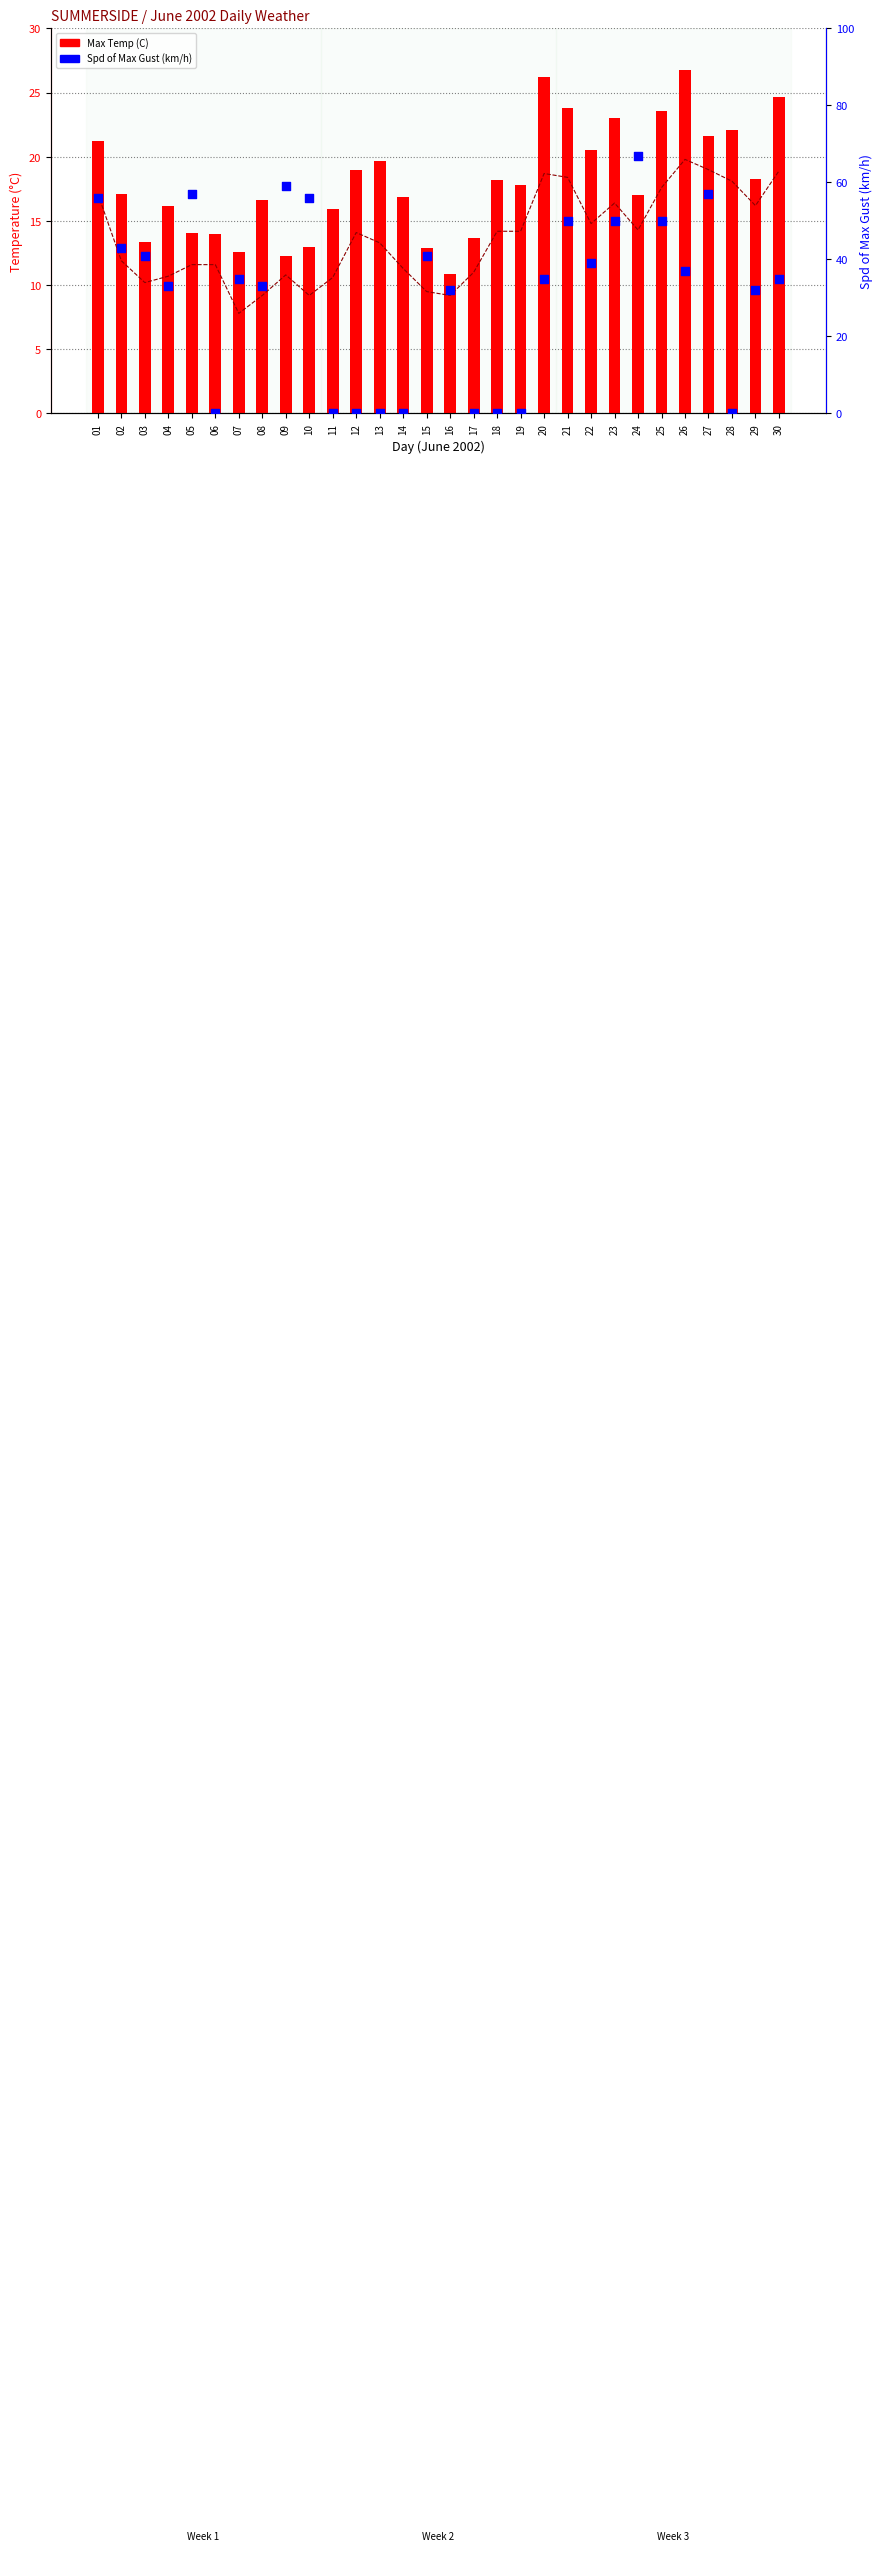

What is the total value across all series at 16?

52.1